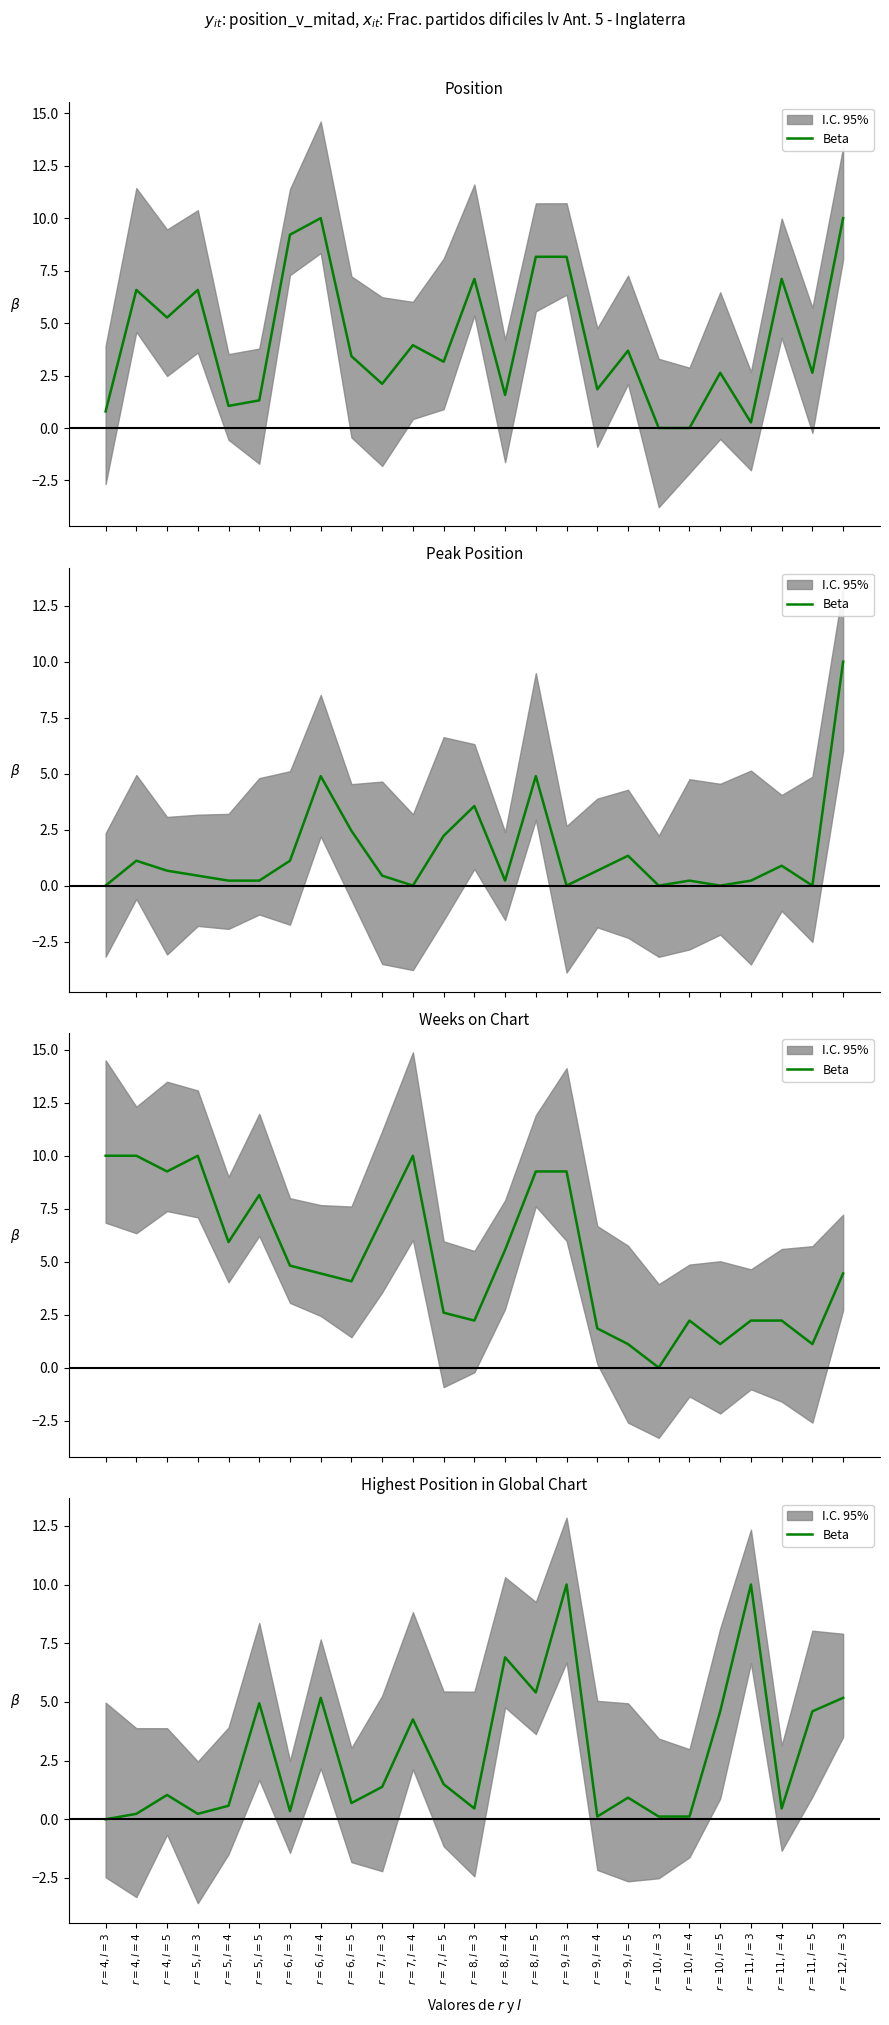

Count the number of values greater than 1.

13